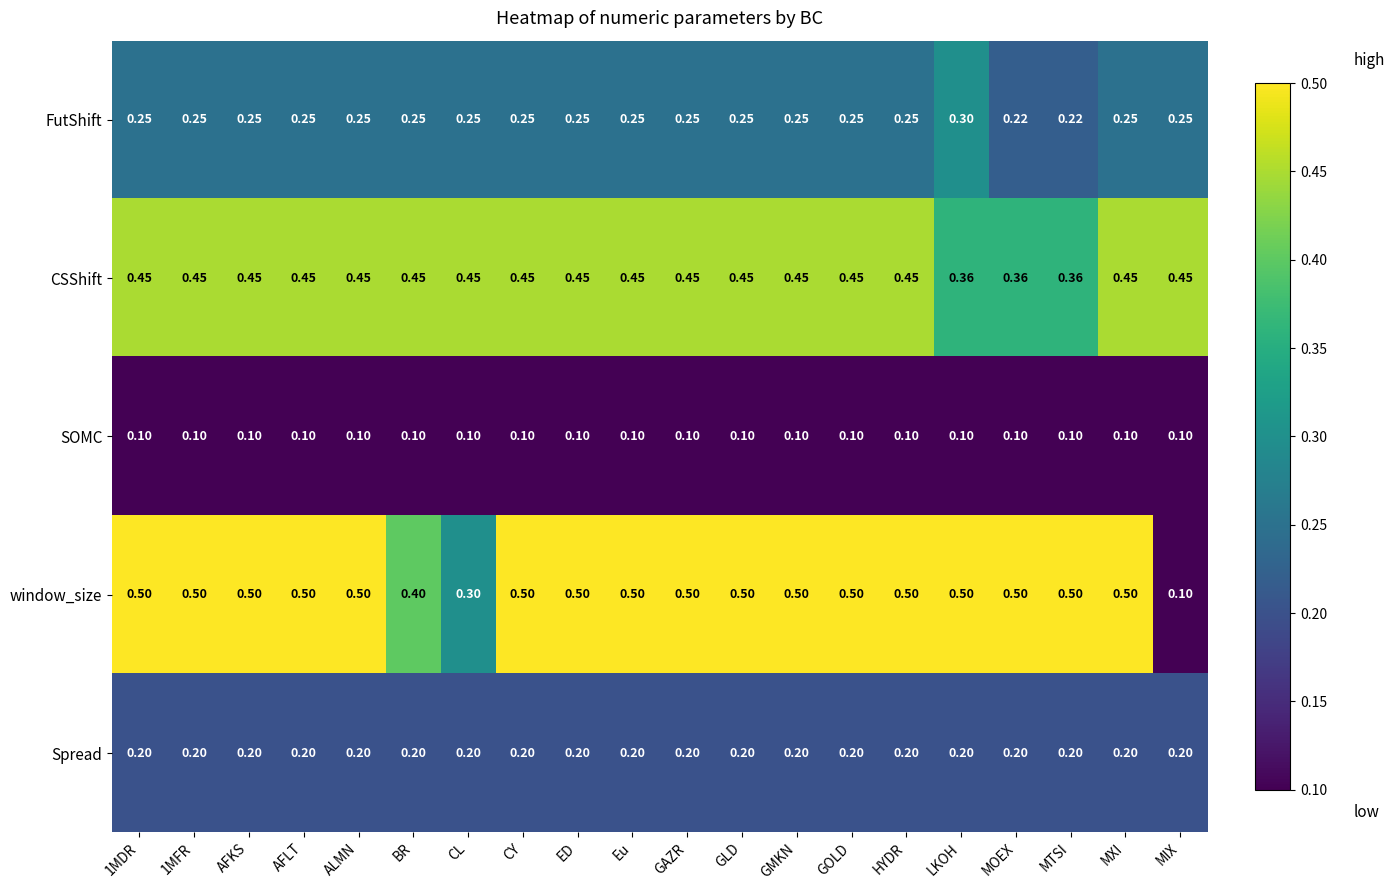

Which series has the widest spread of values?

window_size